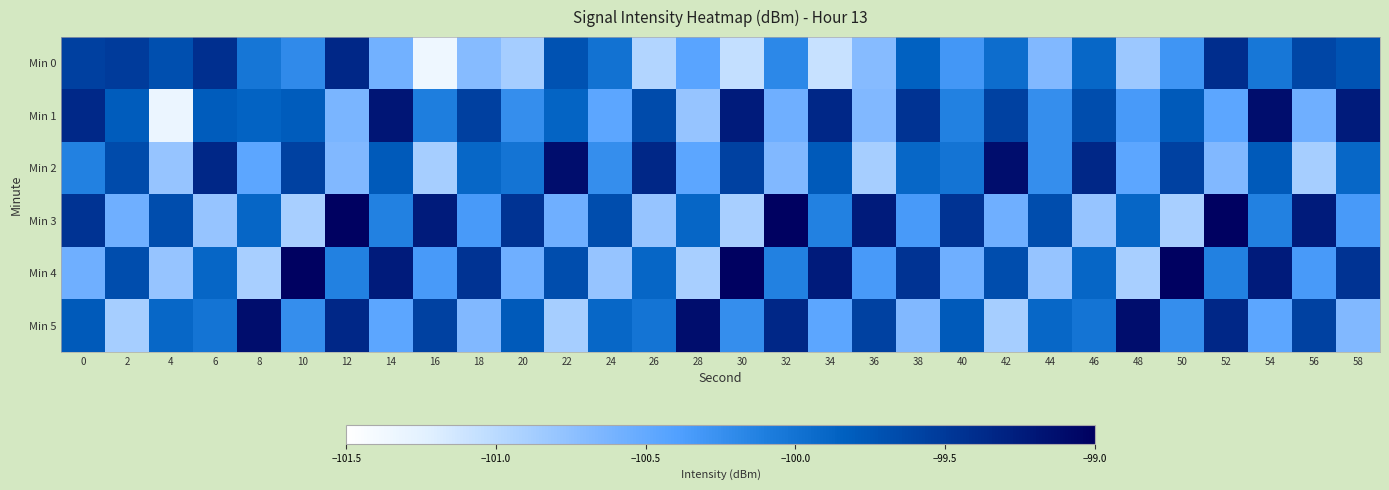

What is the maximum value shown in the chart?

-99.0